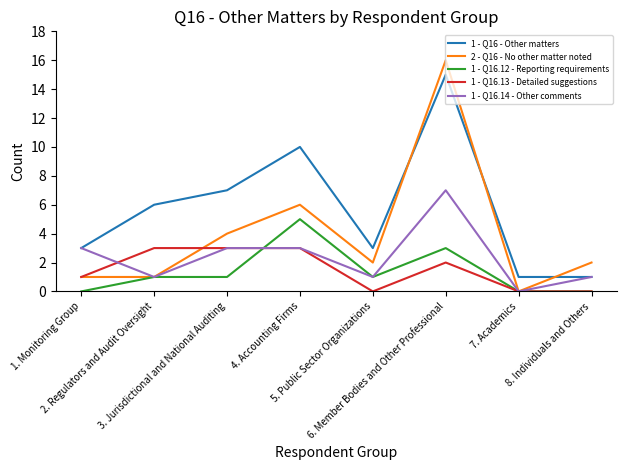

Does the chart have visible grid lines?

No